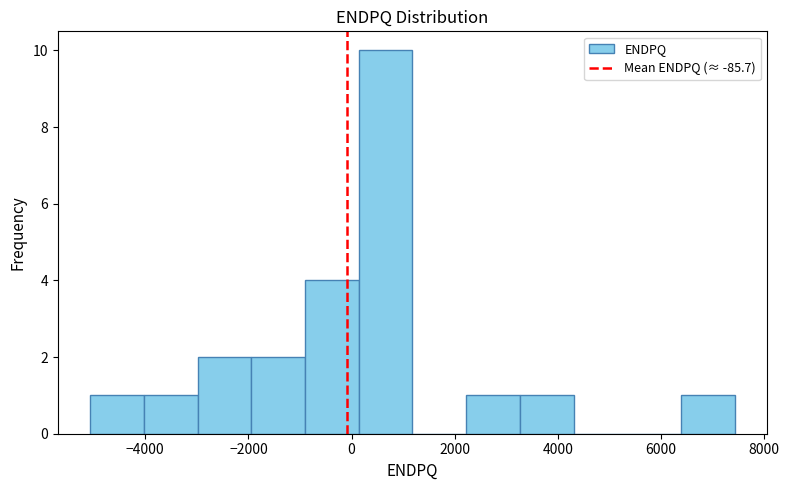

Reading left to right, transcribe this chart: for each bar, give the range it covers on the x-axis and its height. Neither the bar edges nor the heights are printed on the chart, so give them approximately, as read against the axes.

-5000 to -4000: 1
-4000 to -3000: 1
-3000 to -2000: 2
-2000 to -1000: 2
-1000 to 200: 4
200 to 1200: 10
1200 to 2200: 0
2200 to 3200: 1
3200 to 4400: 1
4400 to 5400: 0
5400 to 6400: 0
6400 to 7400: 1